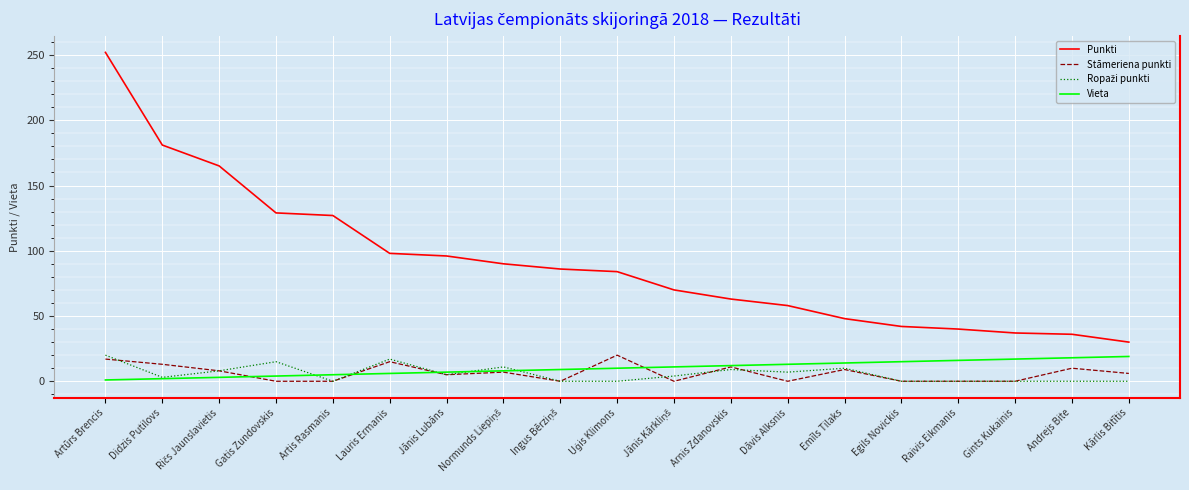

What is the difference between the Punkti values at Jānis Lubāns and Dāvis Alksnis?

38